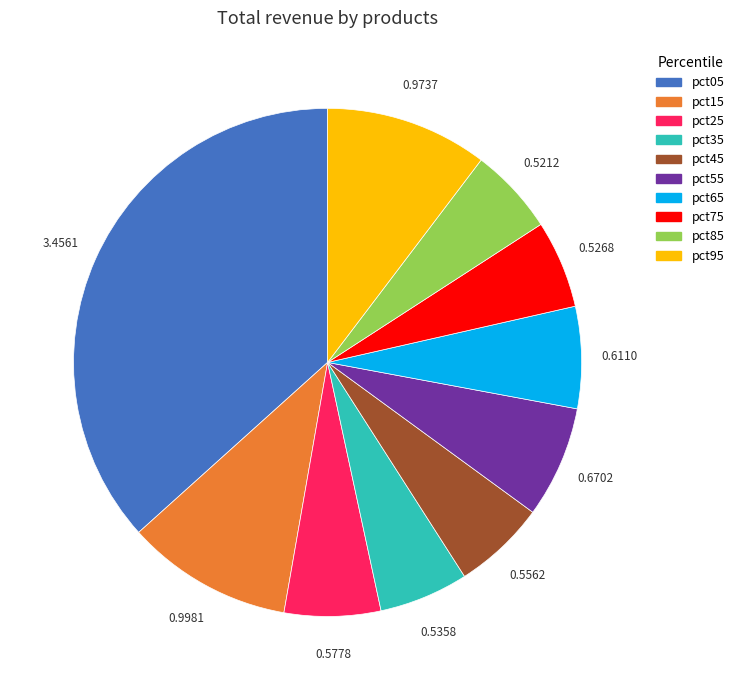

Which has a higher value, pct65 or pct15?

pct15